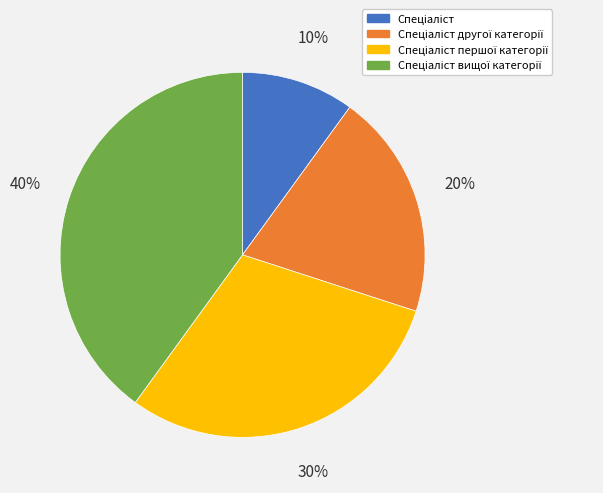

Is there any slice that represents more than half of the pie?

No